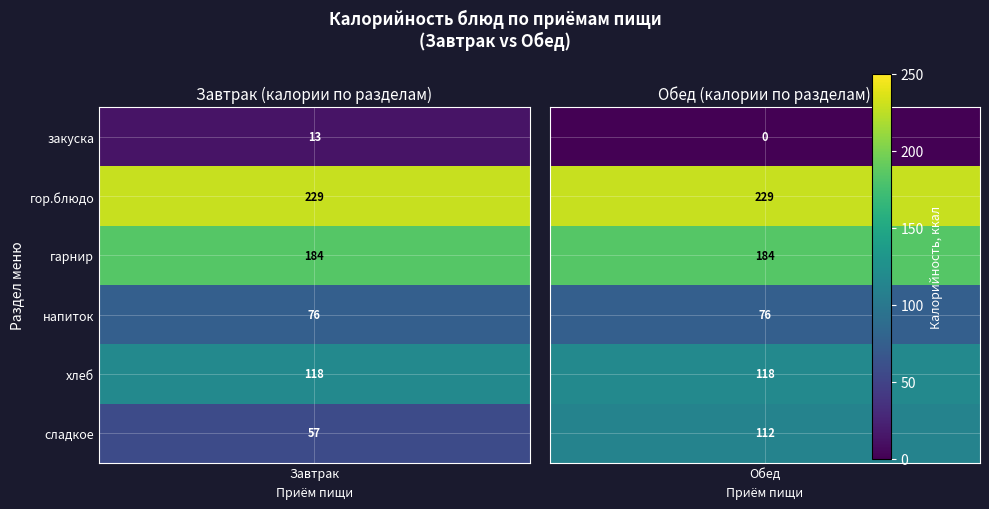

What is the difference between the maximum and minimum values in the Завтрак series?

215.8